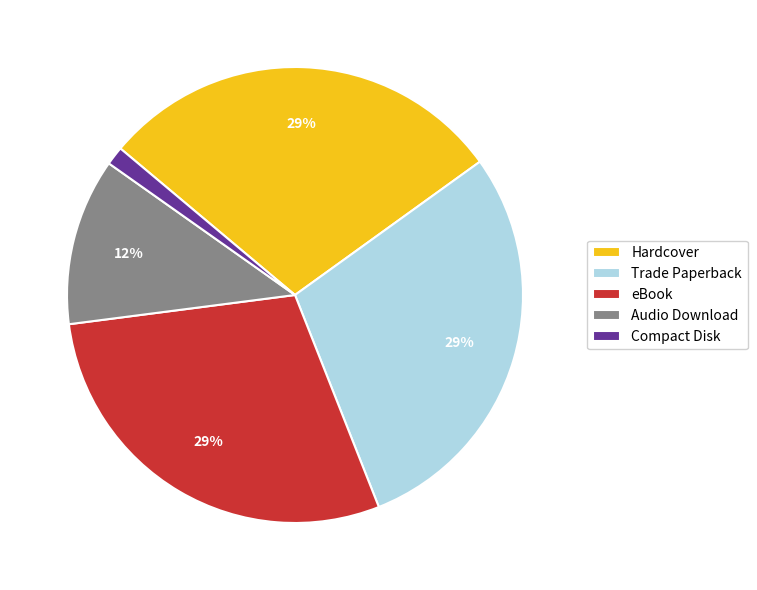

What is the smallest slice in the pie chart?

Compact Disk